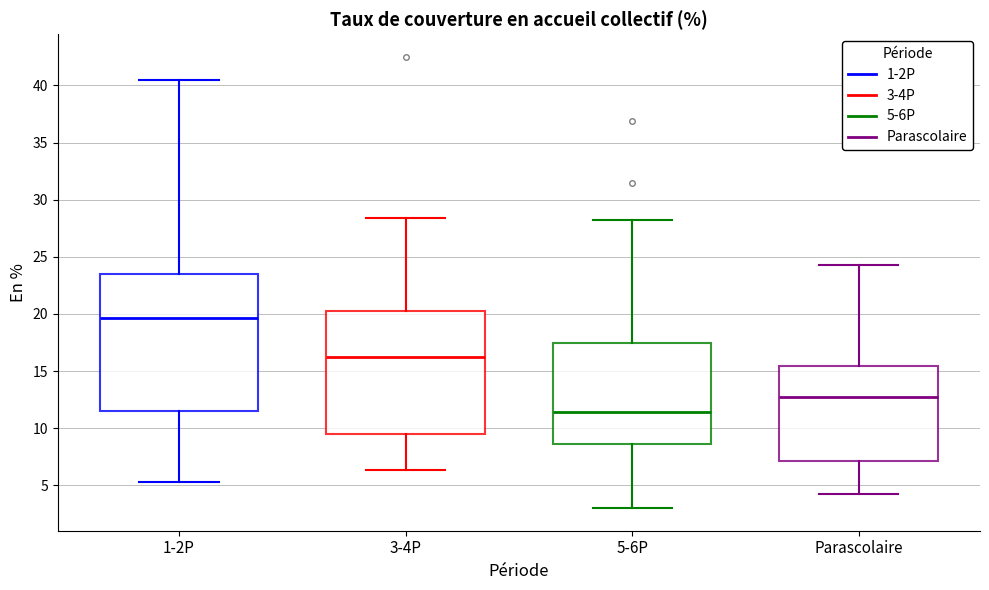

Which box is the tallest, from its lower edge to its upper edge?

1-2P